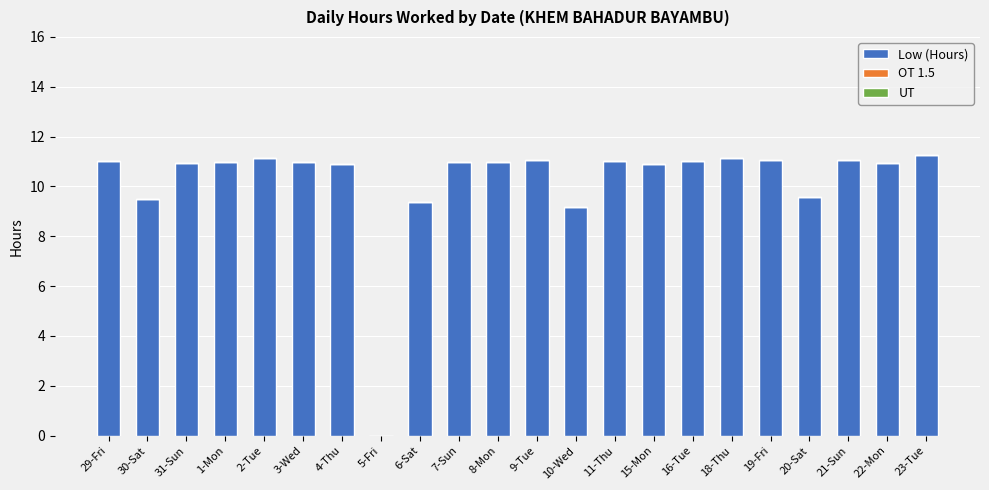

True or false: the data shows 10.9 at 31-Sun.

True